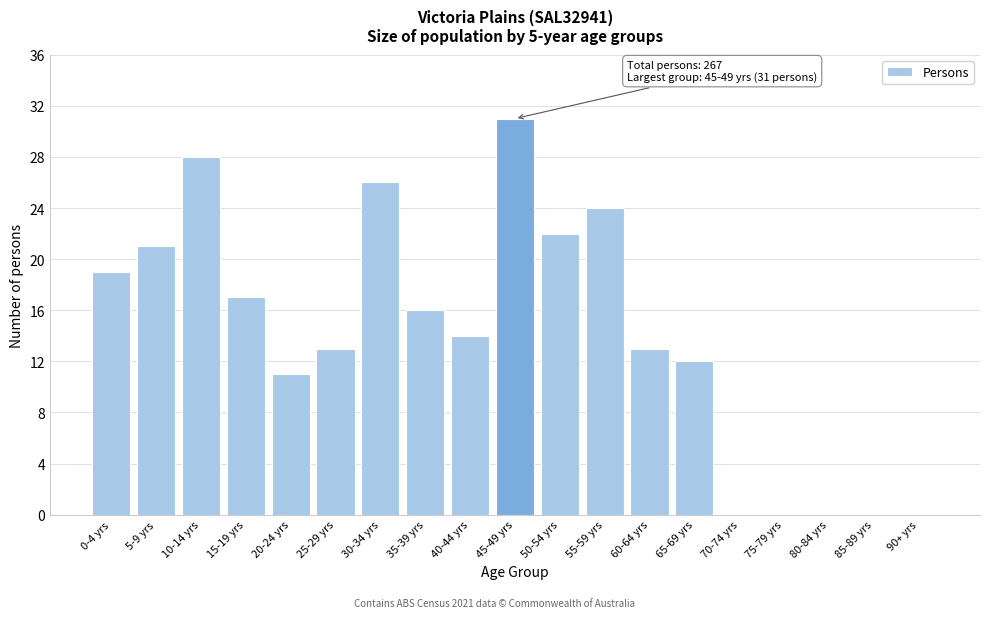

Reading right to left, transcribe all the data shown in this chart.

90+ yrs=0	85-89 yrs=0	80-84 yrs=0	75-79 yrs=0	70-74 yrs=0	65-69 yrs=12	60-64 yrs=13	55-59 yrs=24	50-54 yrs=22	45-49 yrs=31	40-44 yrs=14	35-39 yrs=16	30-34 yrs=26	25-29 yrs=13	20-24 yrs=11	15-19 yrs=17	10-14 yrs=28	5-9 yrs=21	0-4 yrs=19